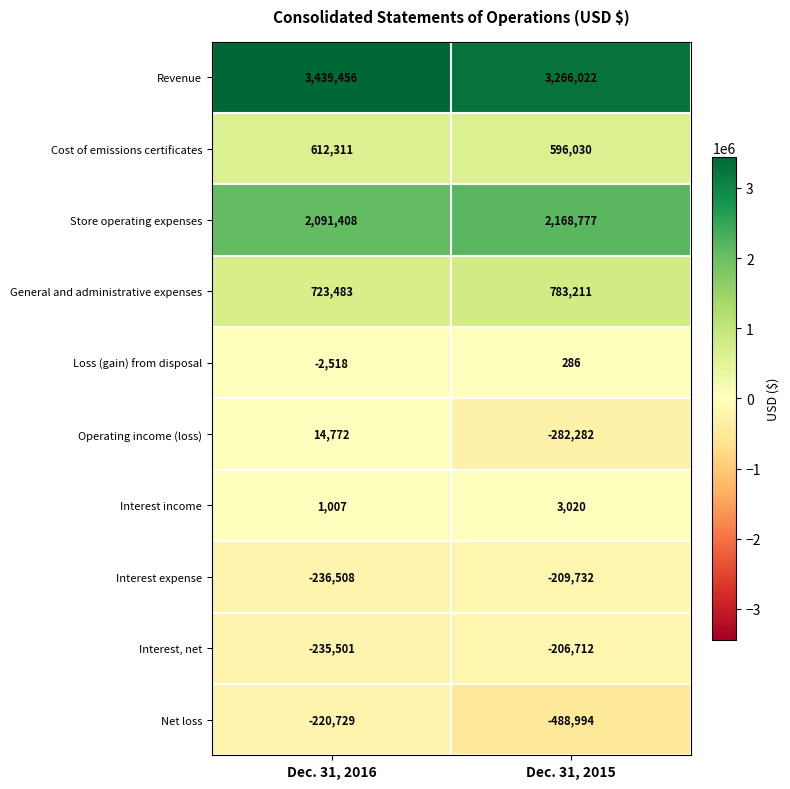

At which label is Store operating expenses closest to 2130092?

Dec. 31, 2016